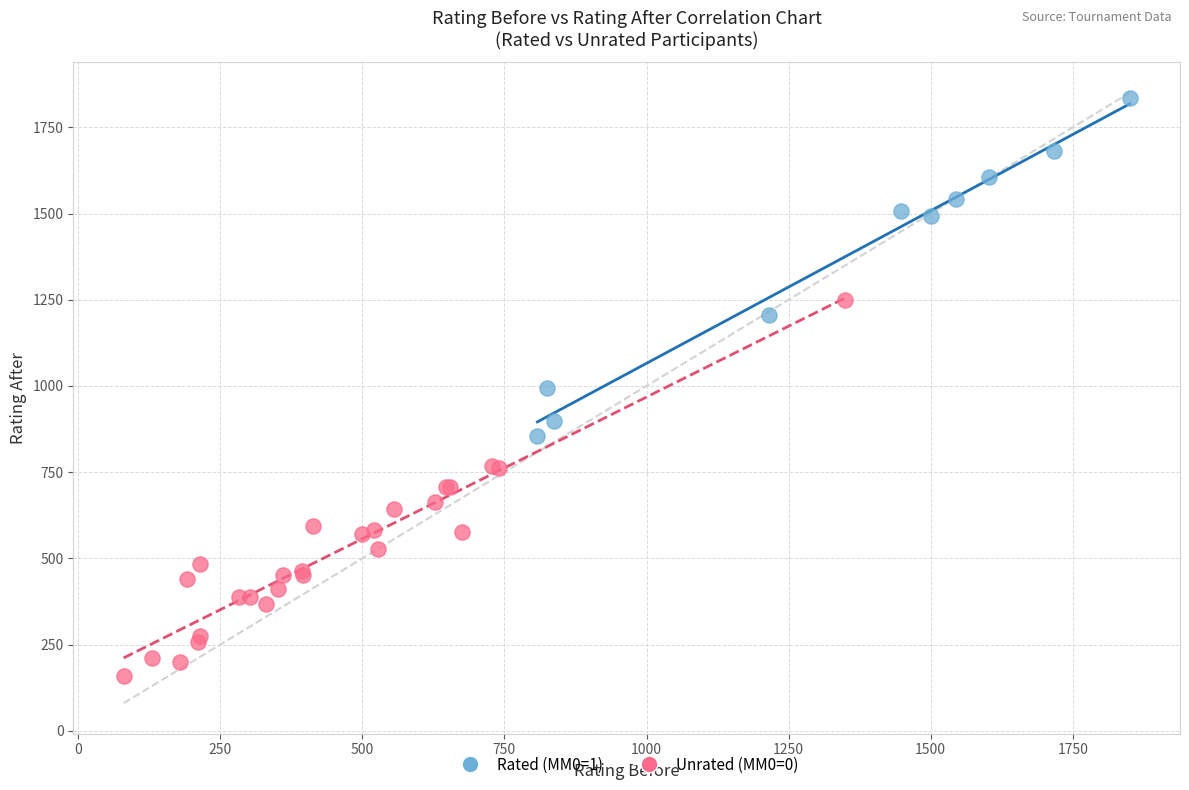

Which series has the widest spread of Y values?

Unrated (MM0=0)